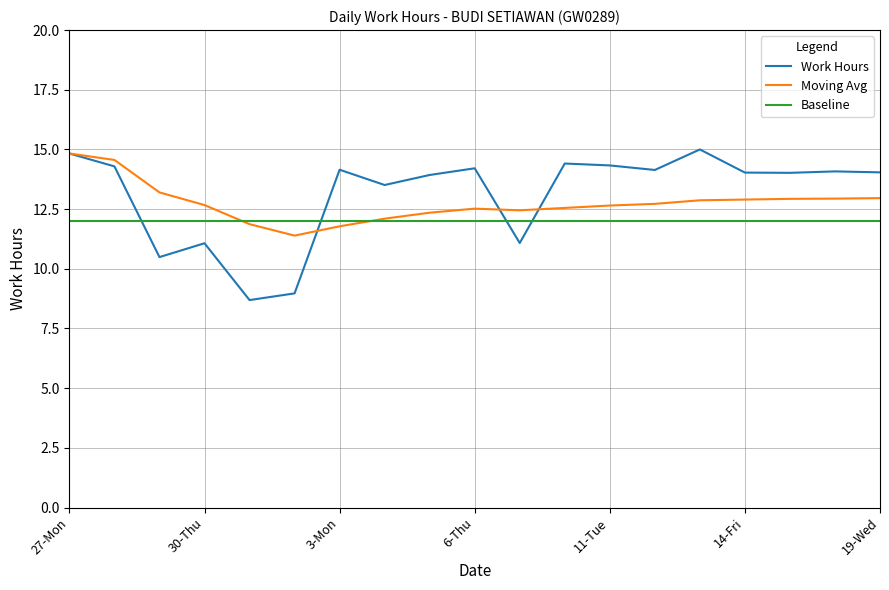

Rank the series by their average value, from highest to lowest.

Work Hours, Moving Avg, Baseline